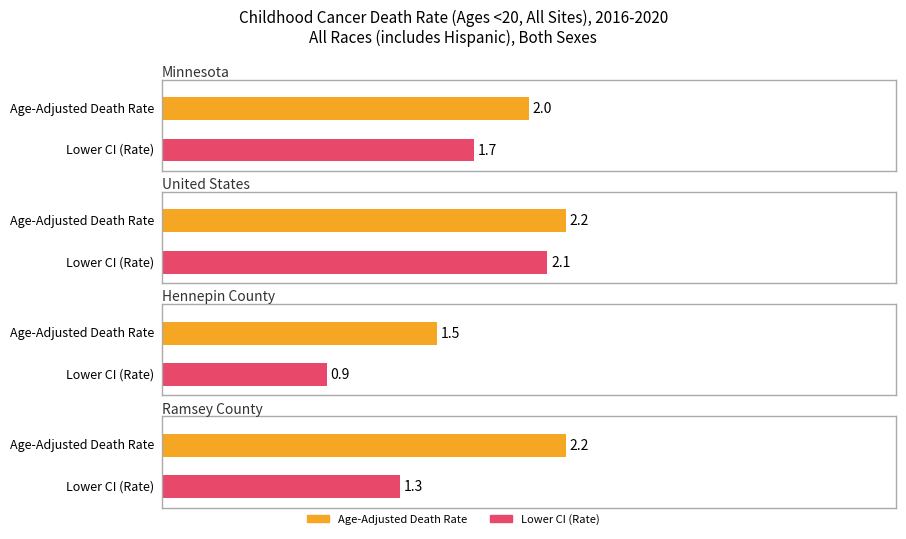

What is the difference between the Lower CI values at Hennepin County and United States?

1.2